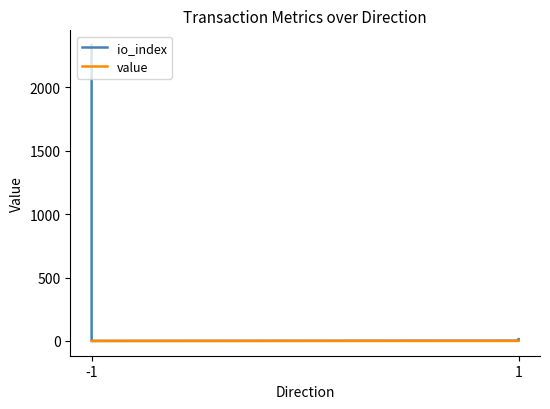

Where is value nearest to the value 0?

-1